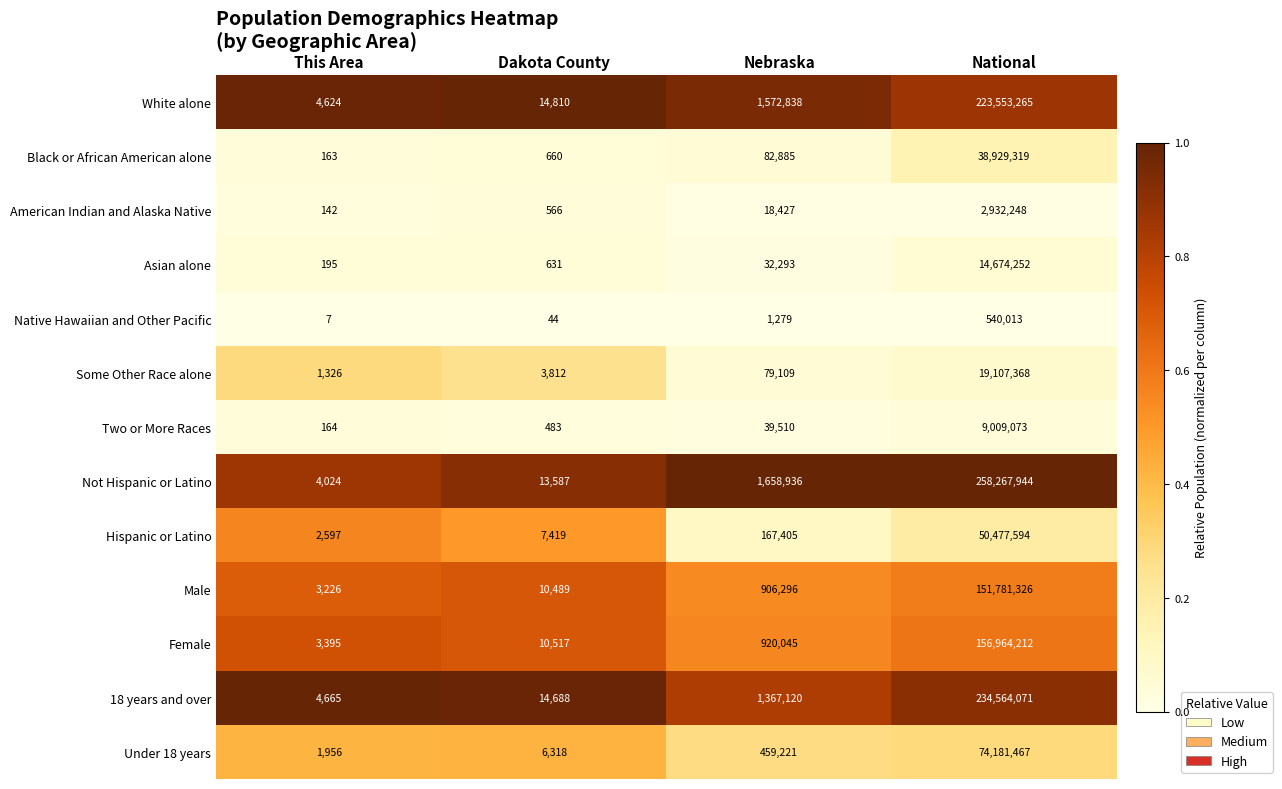

Count the number of data series in this chart.

13